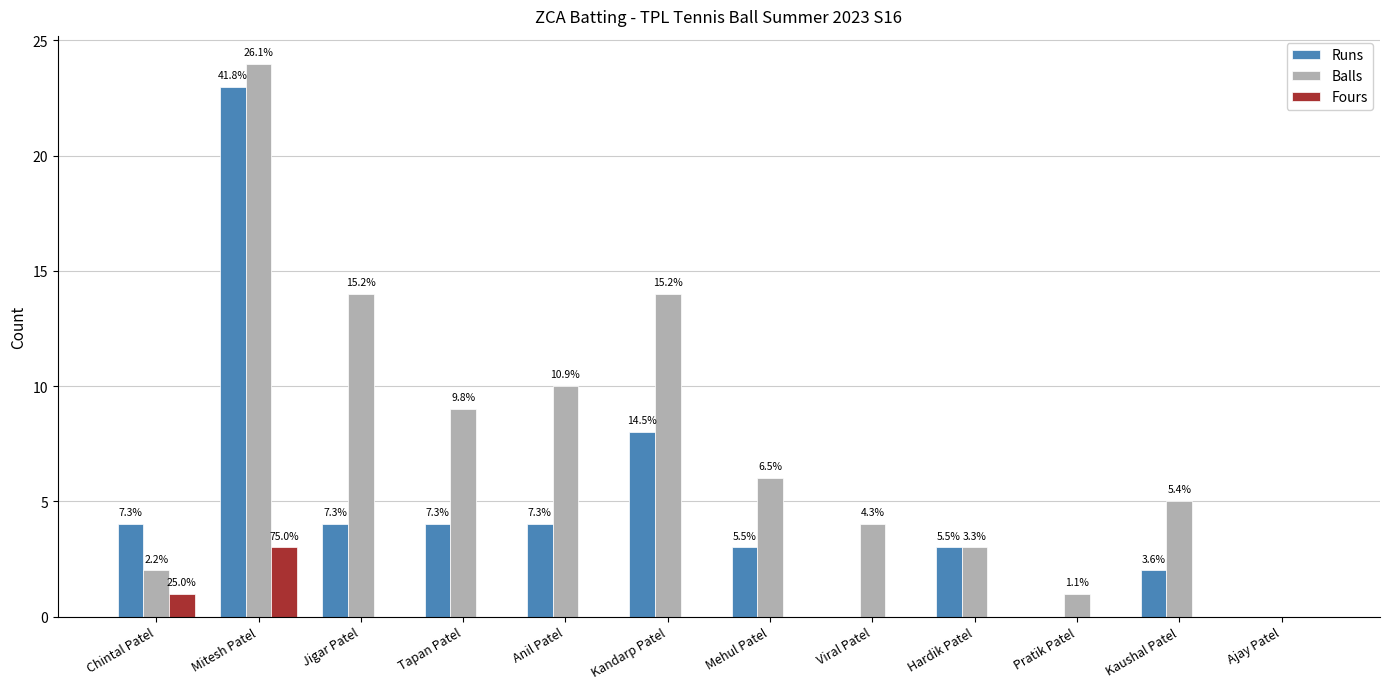

Are the bars grouped side by side (vs. stacked)?

Yes